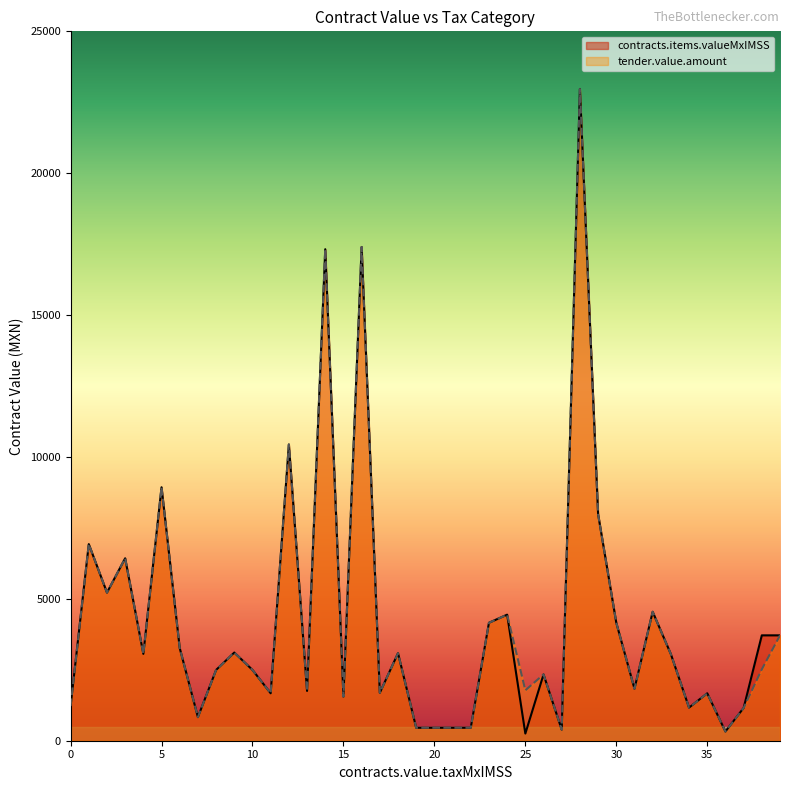

How many categories are shown in the chart?

40